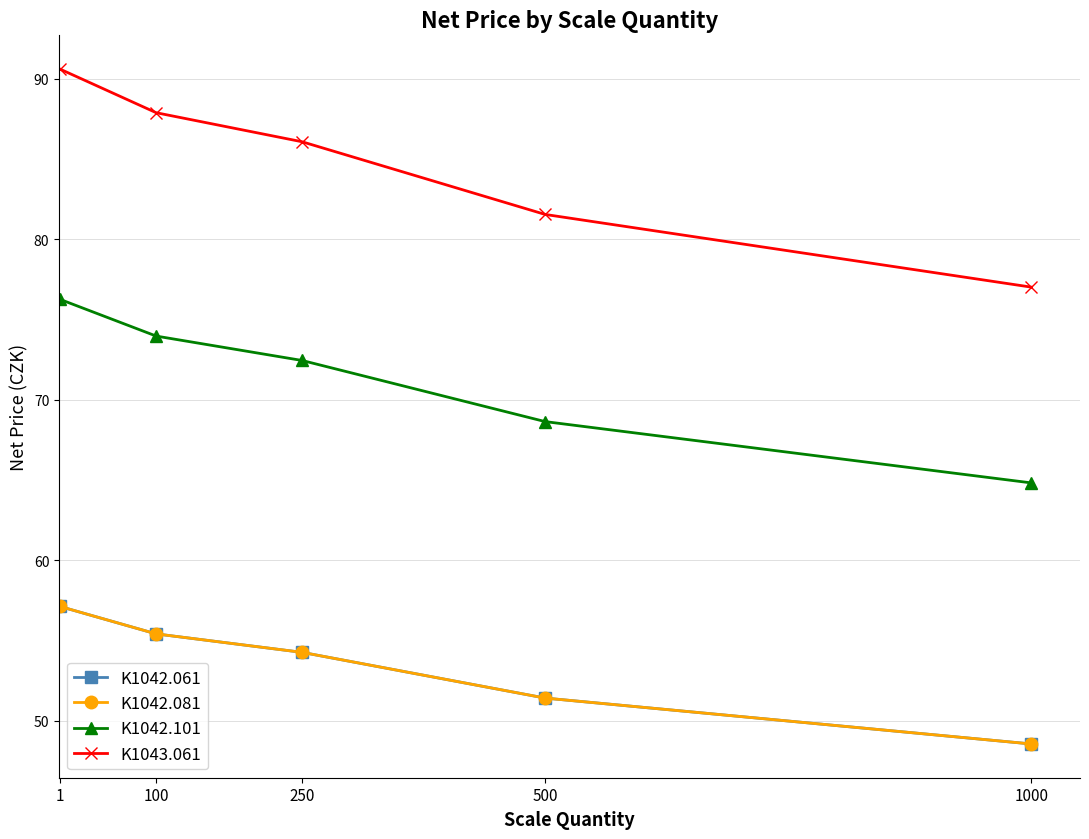

The value of K1043.061 at 100 is 36.5. True or false?

False